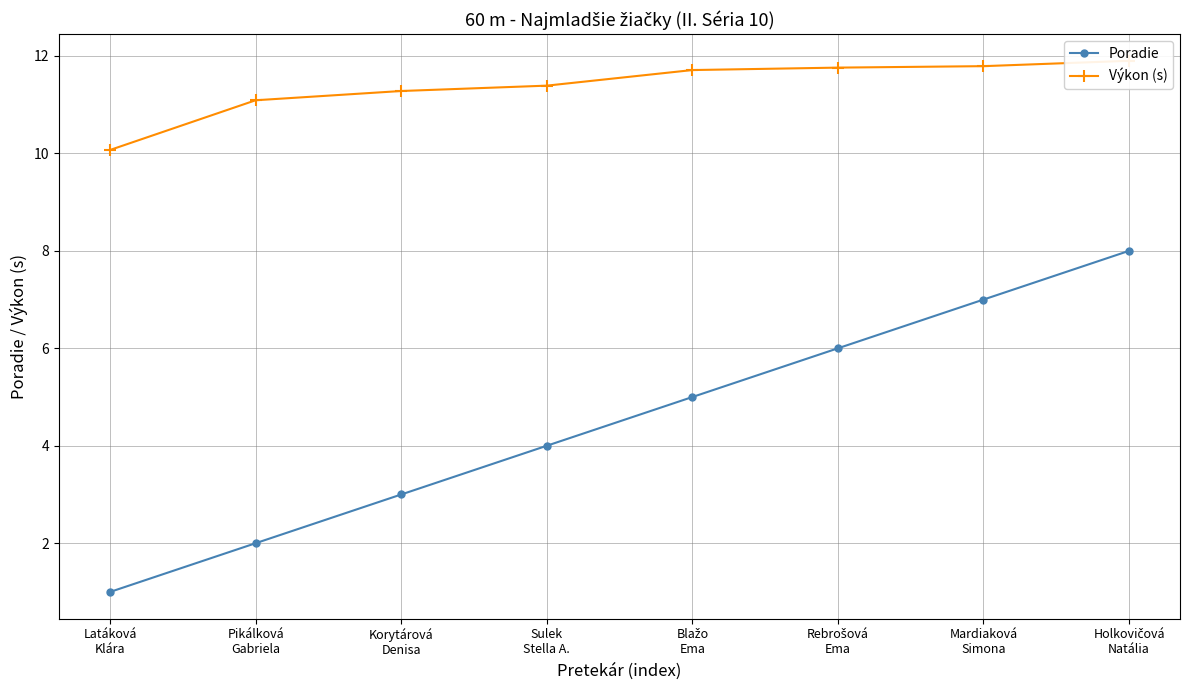

What are all the series names shown in the legend?

Poradie, Výkon (s)